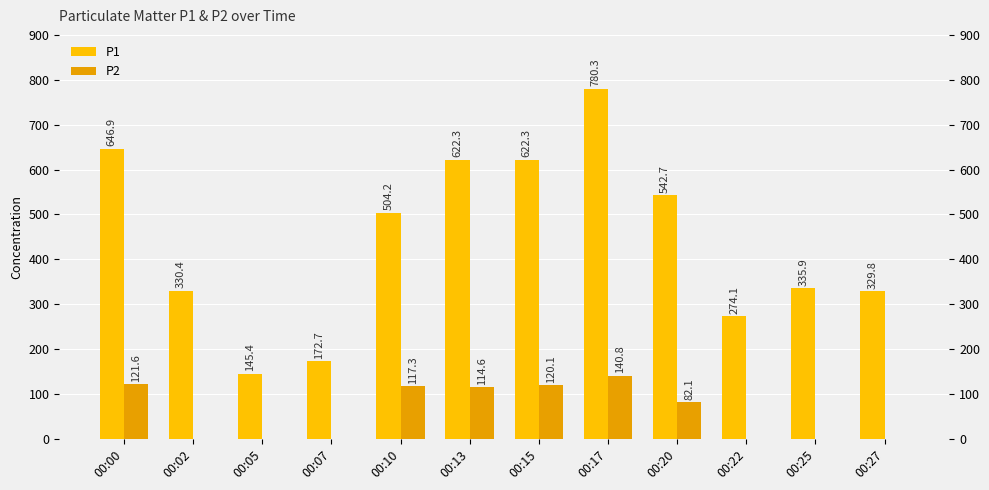

The value of P1 at 00:05 is 193.0. True or false?

False